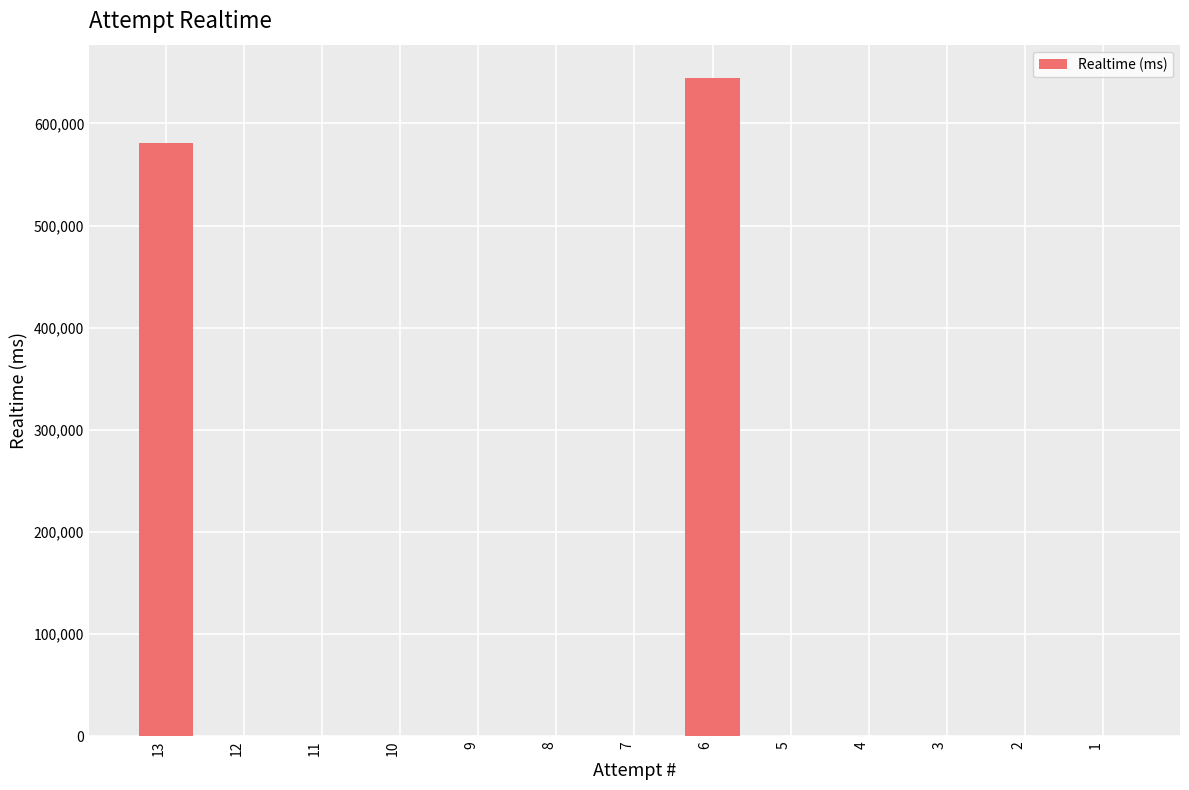

The value at 1 is 0. True or false?

True